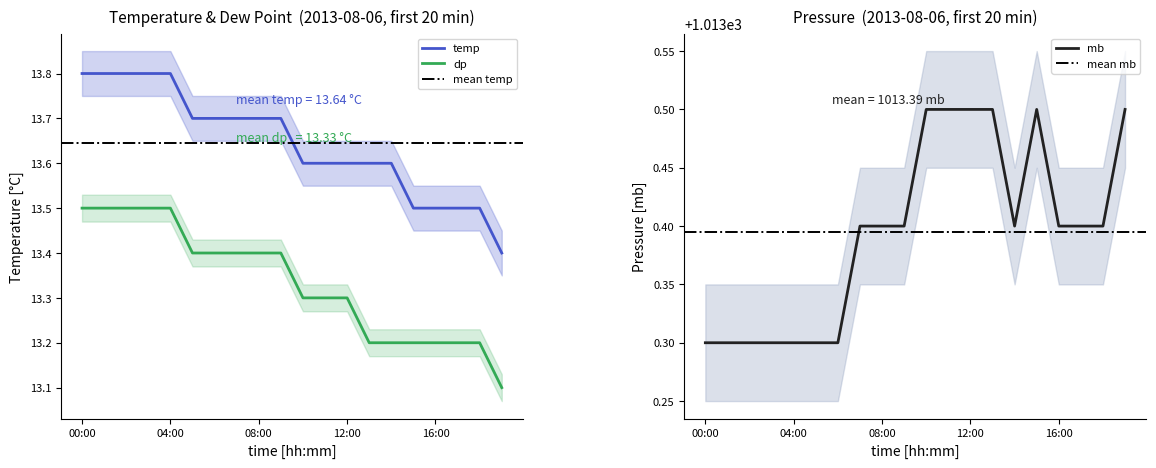

True or false: temp and mb cross at least once.

False